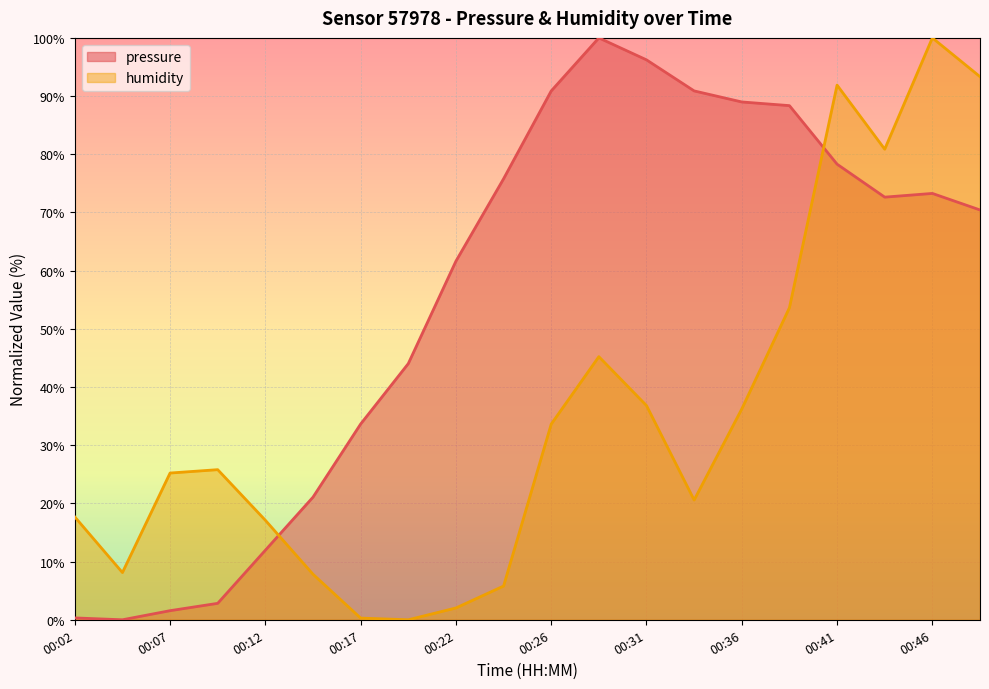

How many lines are shown in the chart?

2